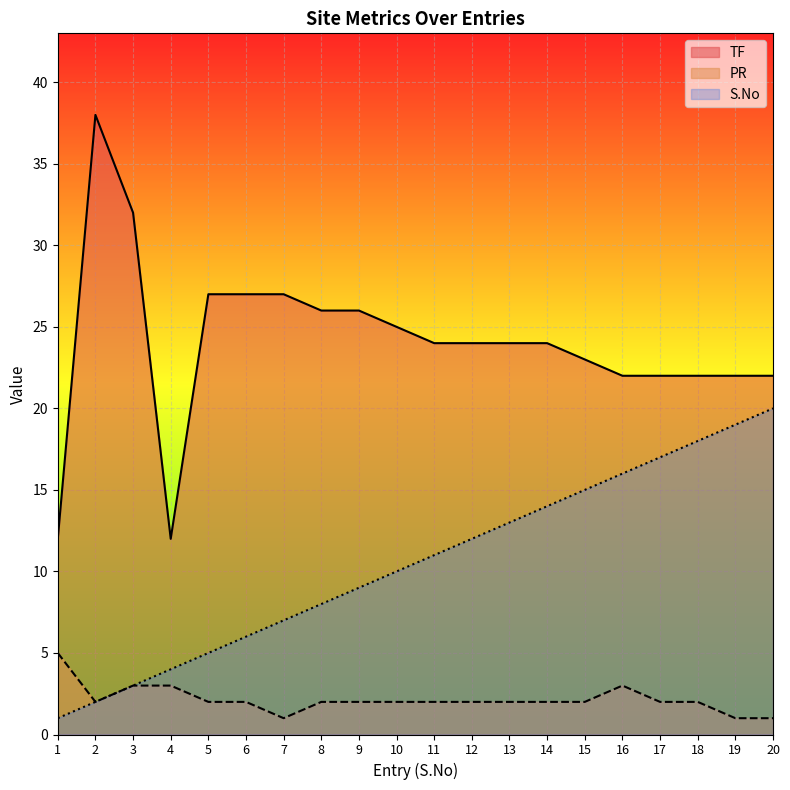

What is the average value of the TF series?

24